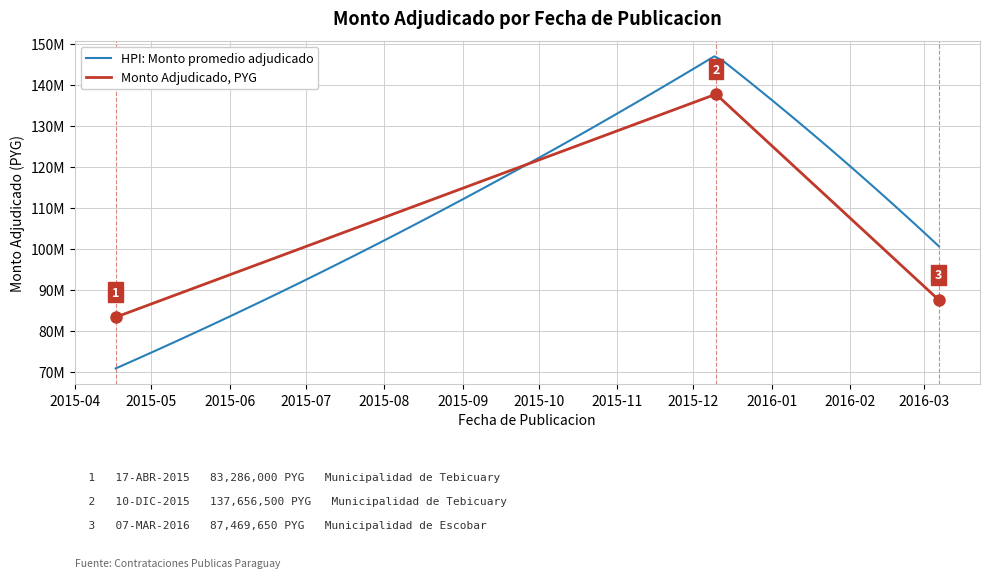

What is the sum of all values?

308412150